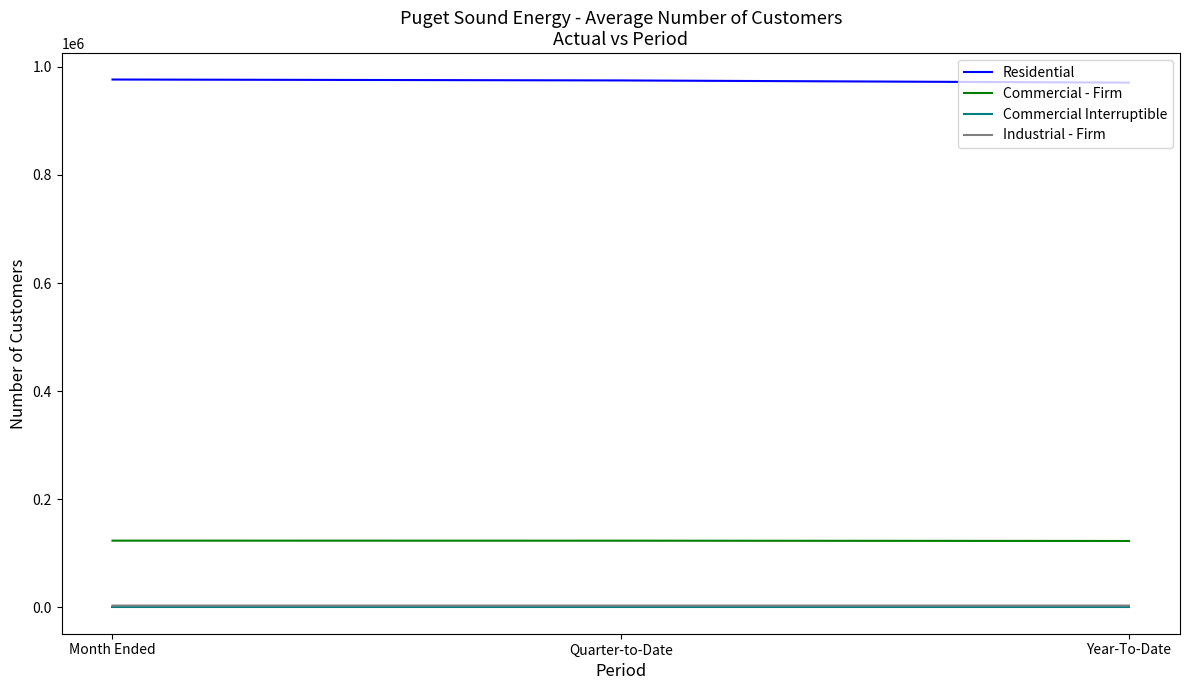

The value of Commercial - Firm at Year-To-Date is 122912. True or false?

True